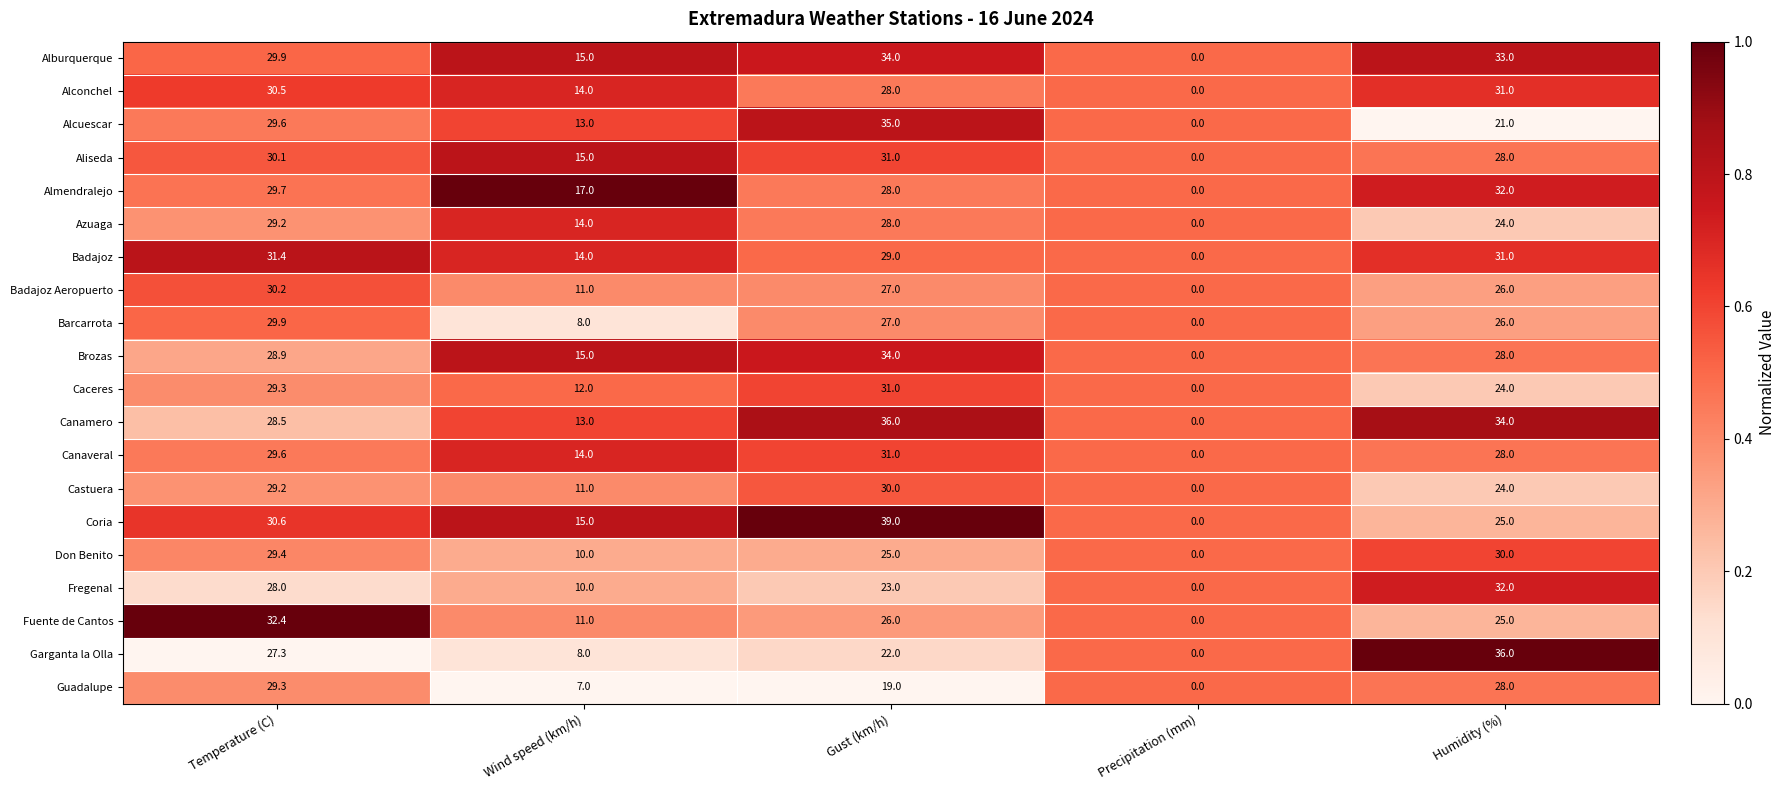

Which series has the largest range (max minus min)?

Coria